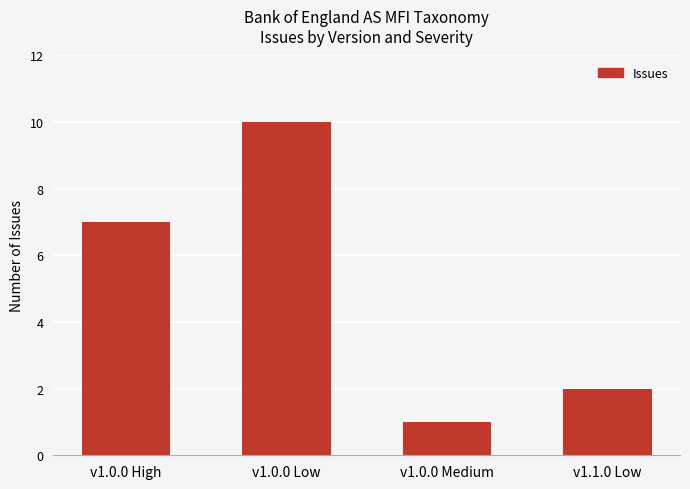

Rank the categories by value from highest to lowest.

v1.0.0 Low, v1.0.0 High, v1.1.0 Low, v1.0.0 Medium